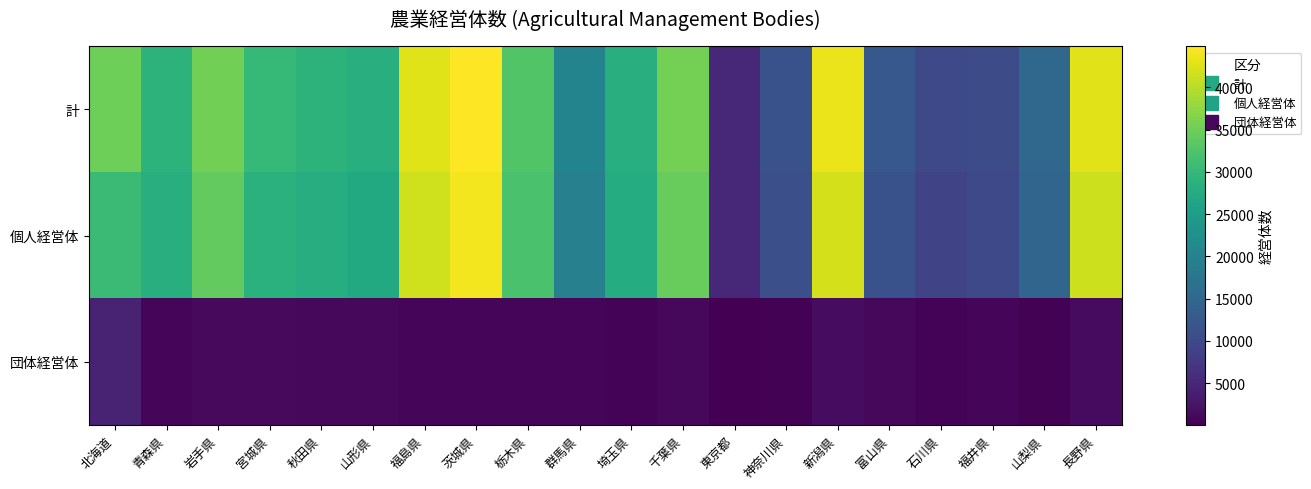

How many data points does each series have?

20